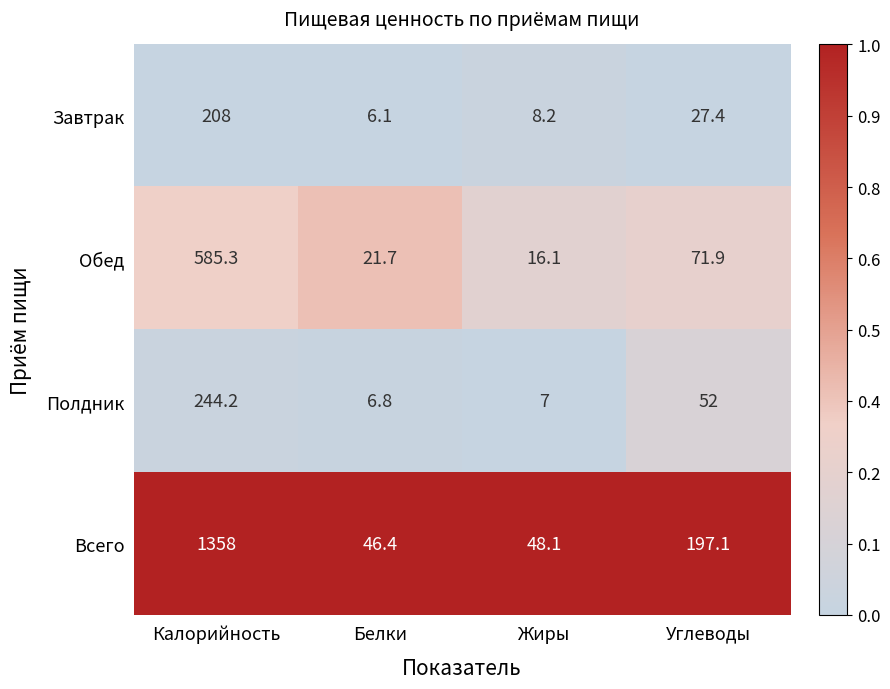

Reading left to right, list all the values displayed in this chart.

Завтрак: Калорийность=208.0	Белки=6.1	Жиры=8.2	Углеводы=27.4
Обед: Калорийность=585.3	Белки=21.7	Жиры=16.1	Углеводы=71.9
Полдник: Калорийность=244.2	Белки=6.8	Жиры=7.0	Углеводы=52.0
Всего: Калорийность=1358.0	Белки=46.4	Жиры=48.1	Углеводы=197.1